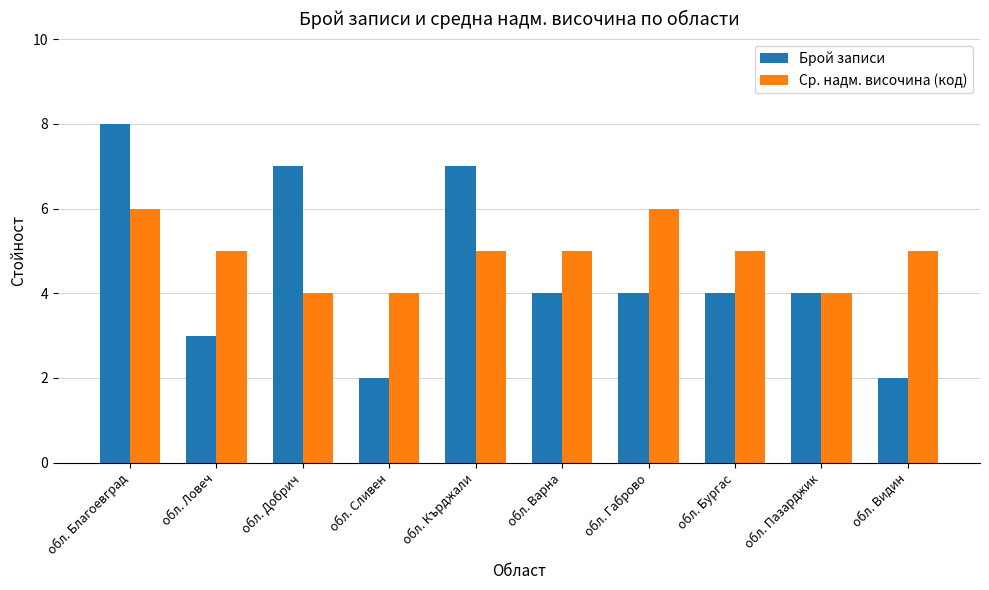

Which label corresponds to the largest value in the chart?

обл. Благоевград